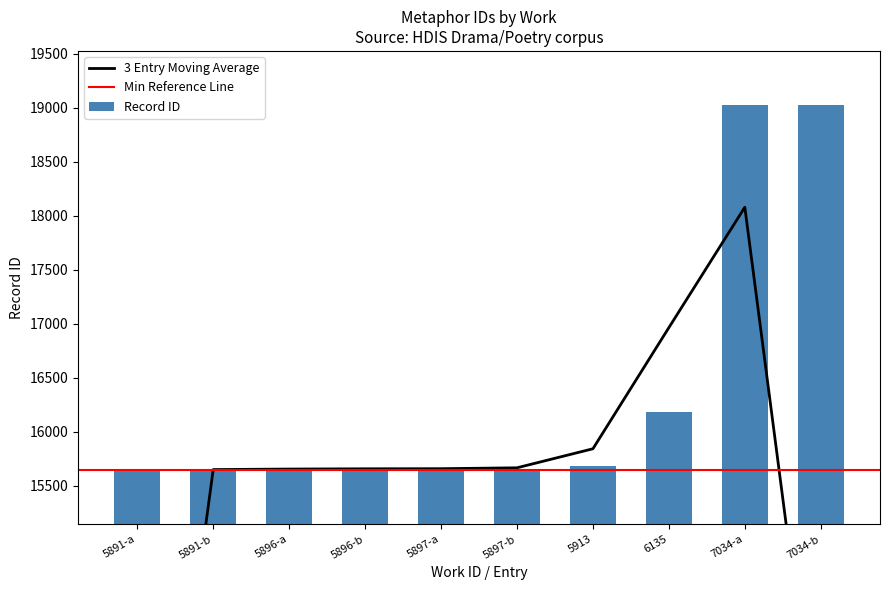

Read the value at 5897-a, to the nearest 10.

15660